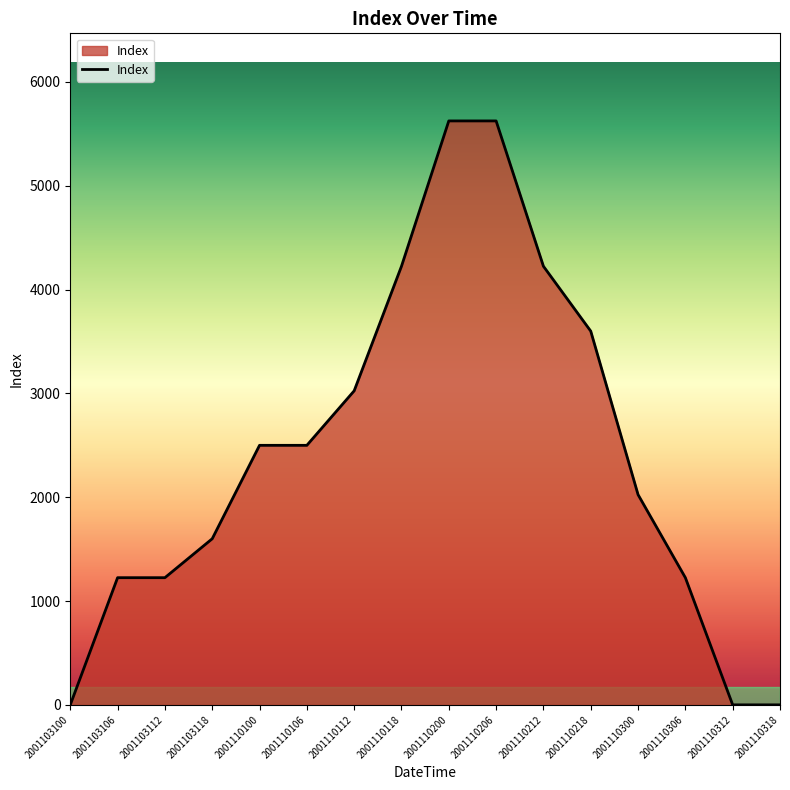

Reading right to left, list all the values displayed in this chart.

0	0	1225	2025	3600	4225	5625	5625	4225	3025	2500	2500	1600	1225	1225	0